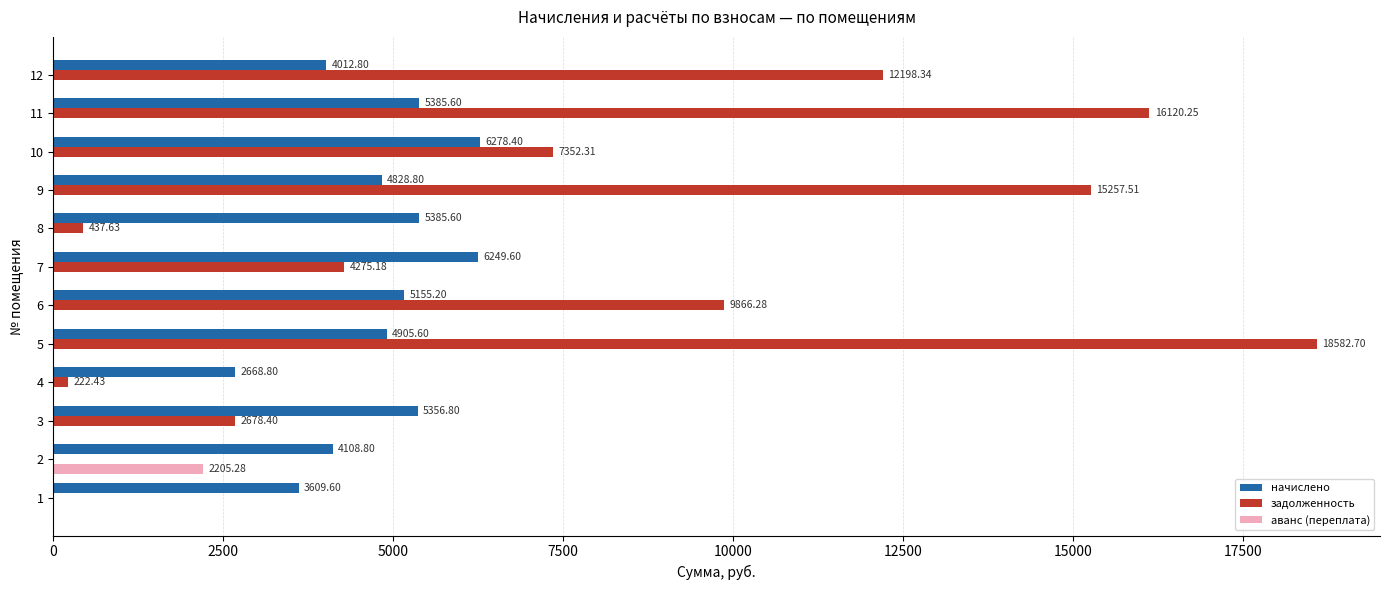

Which series changed the most between 5 and 7?

задолженность